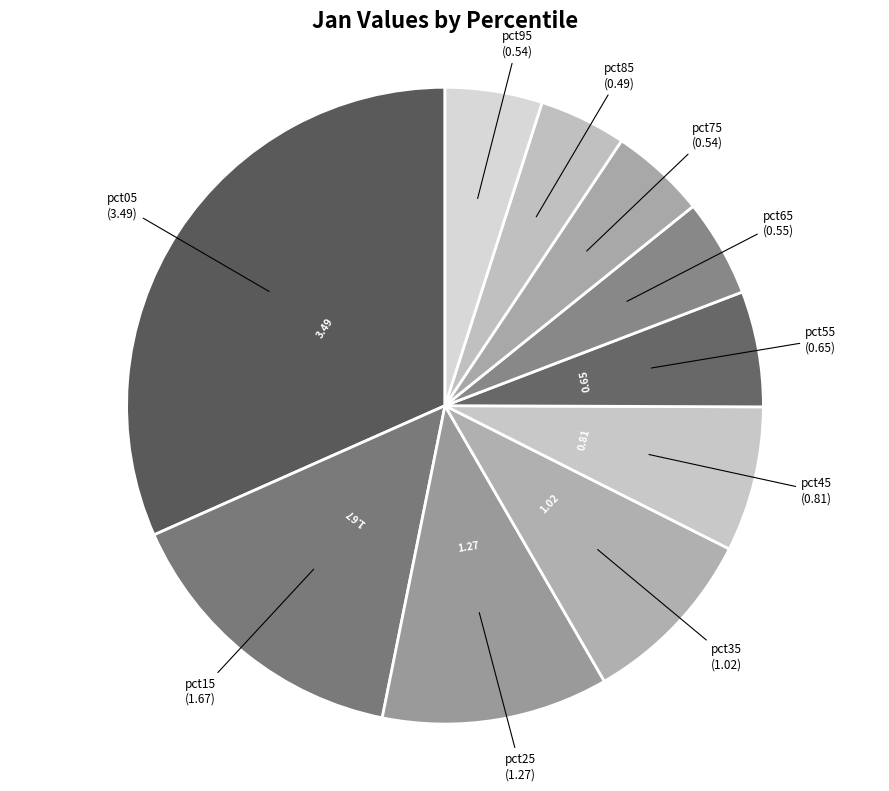

Which category has the biggest portion of the pie?

pct05